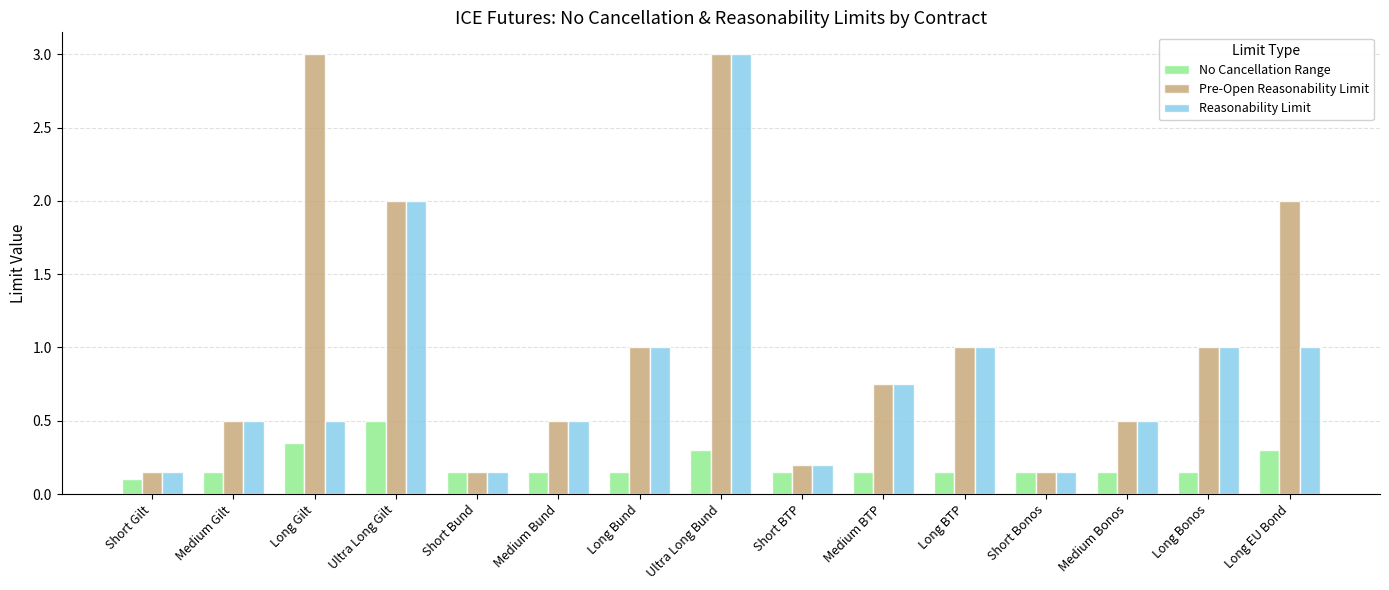

What is the approximate value of No Cancellation Range at Ultra Long Gilt?

0.5